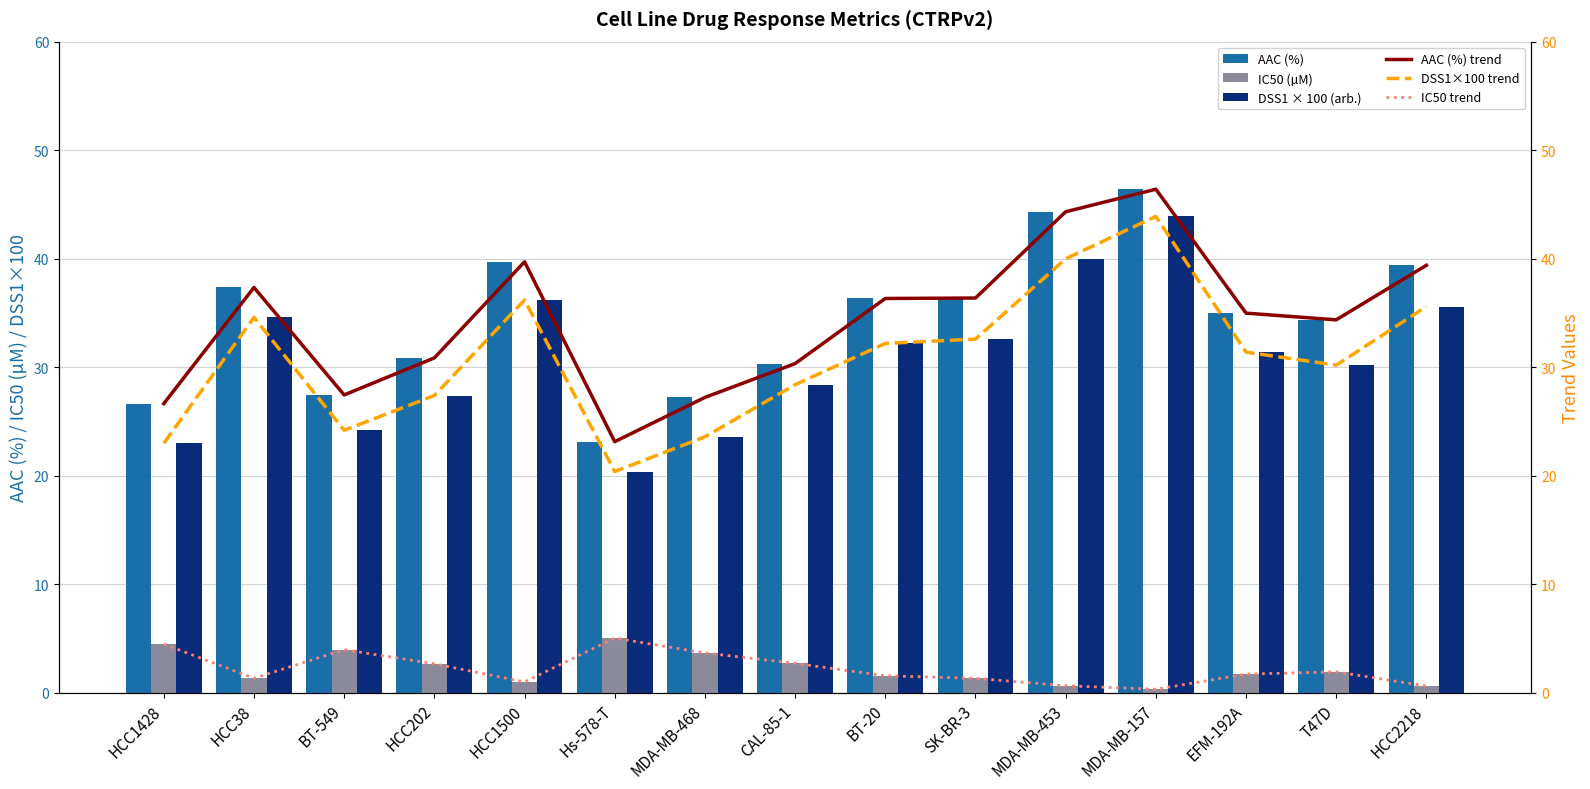

What is the average value of the DSS1×100 trend series?

30.9